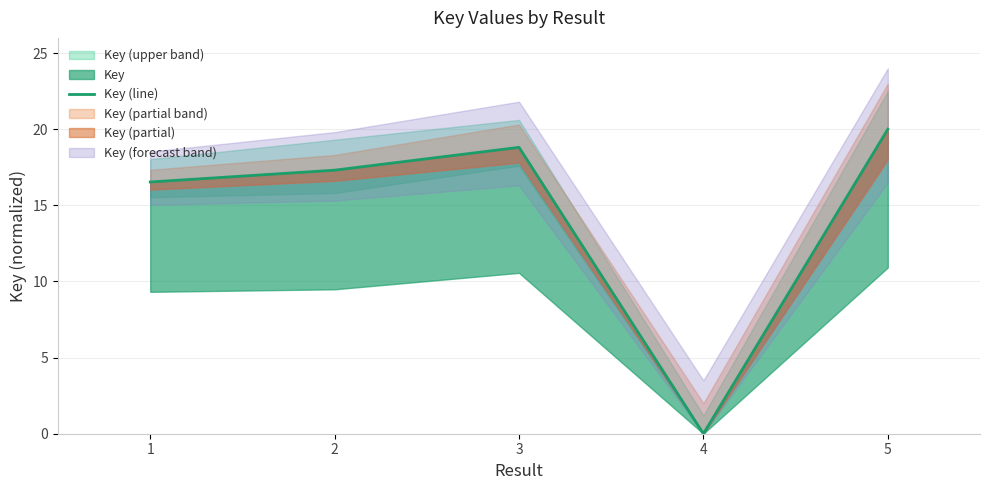

How many points are lower than both their immediate neighbors (excluding endpoints)?

1